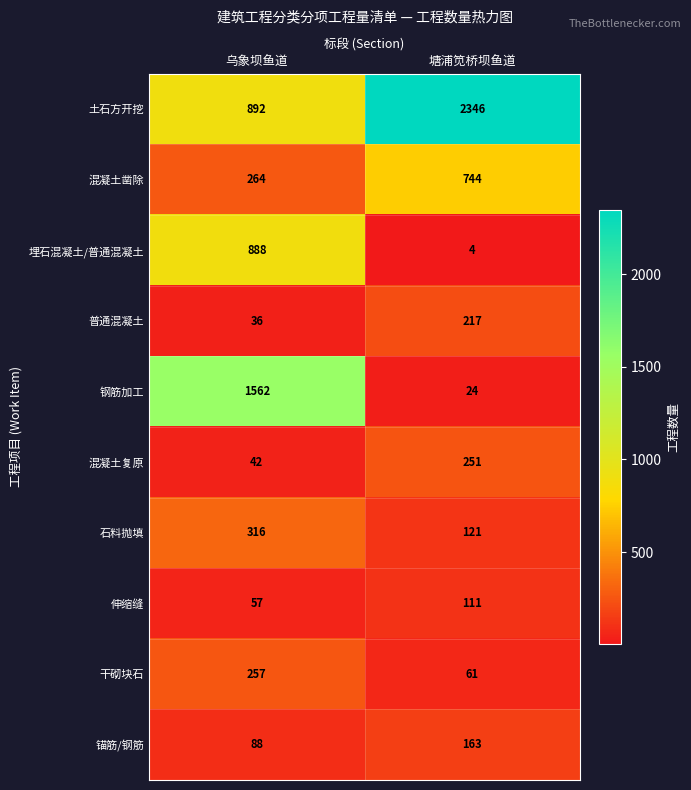

Reading left to right, extract all data points from this chart.

土石方开挖: 乌象坝鱼道=892	塘浦笕桥坝鱼道=2346
混凝土凿除: 乌象坝鱼道=264	塘浦笕桥坝鱼道=744
埋石混凝土/普通混凝土: 乌象坝鱼道=888	塘浦笕桥坝鱼道=4
普通混凝土: 乌象坝鱼道=36	塘浦笕桥坝鱼道=217
钢筋加工: 乌象坝鱼道=1562	塘浦笕桥坝鱼道=24
混凝土复原: 乌象坝鱼道=42	塘浦笕桥坝鱼道=251
石料抛填: 乌象坝鱼道=316	塘浦笕桥坝鱼道=121
伸缩缝: 乌象坝鱼道=57	塘浦笕桥坝鱼道=111
干砌块石: 乌象坝鱼道=257	塘浦笕桥坝鱼道=61
锚筋/钢筋: 乌象坝鱼道=88	塘浦笕桥坝鱼道=163